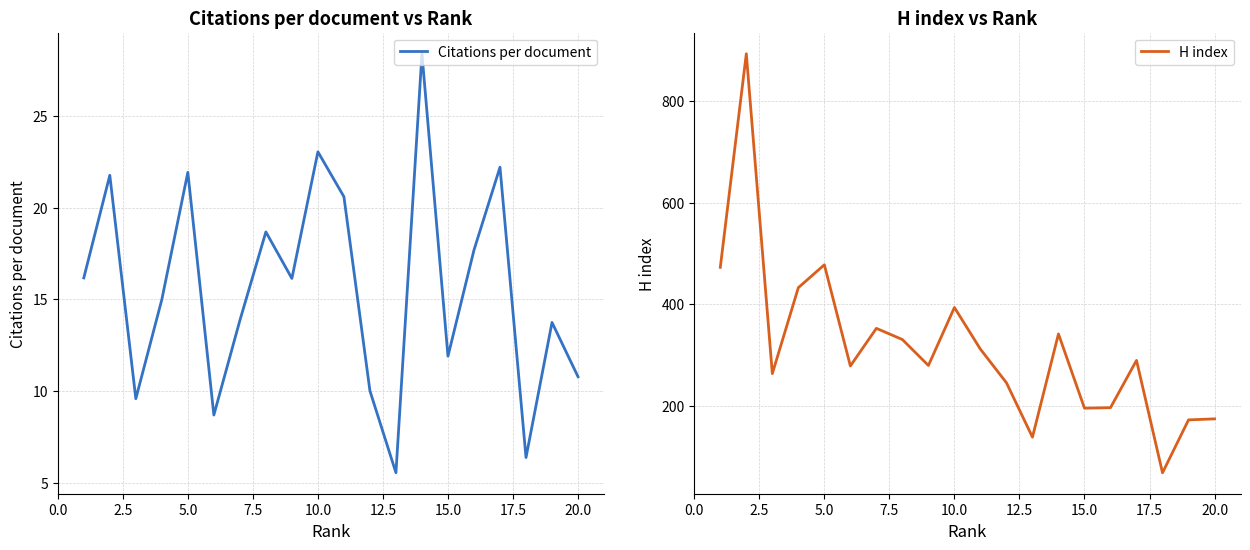

True or false: Citations per document and H index cross at least once.

False